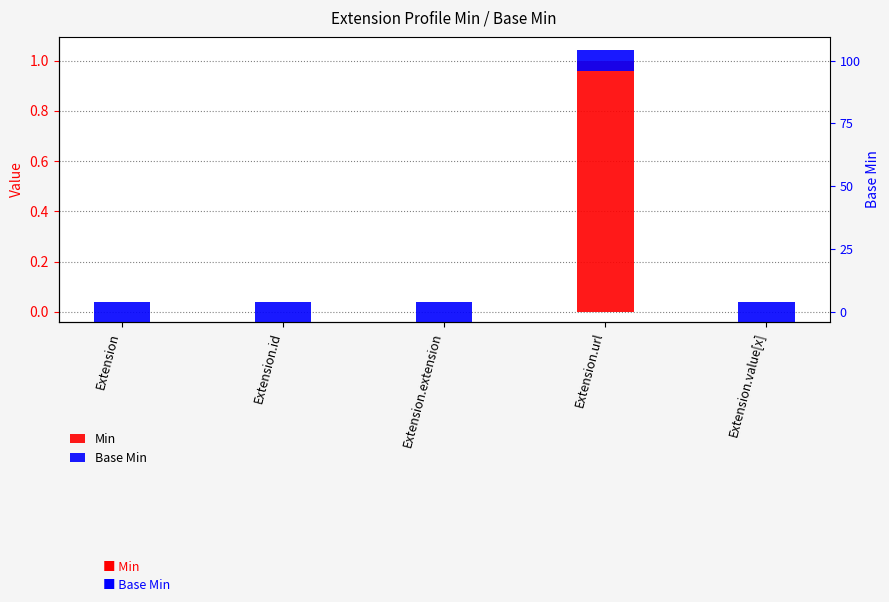

True or false: Base Min has a value of 0.0 at Extension.url.

False